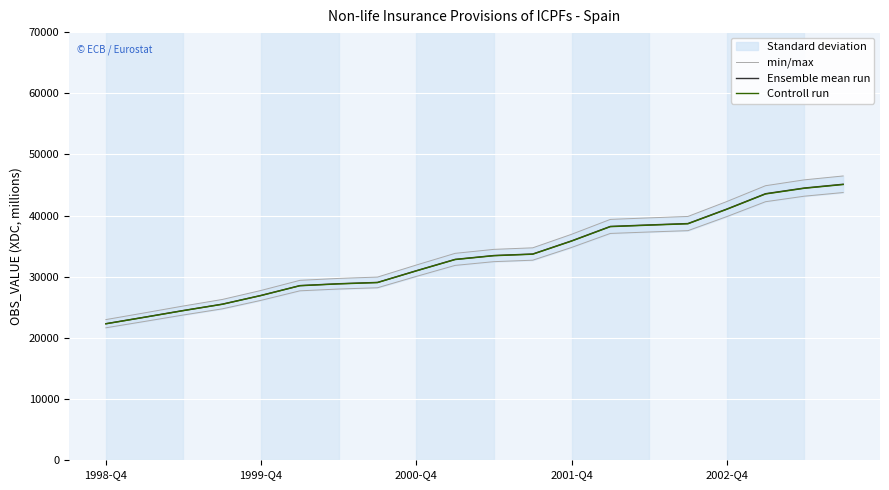

True or false: Ensemble mean run has a value of 38476.0 at 14.

True